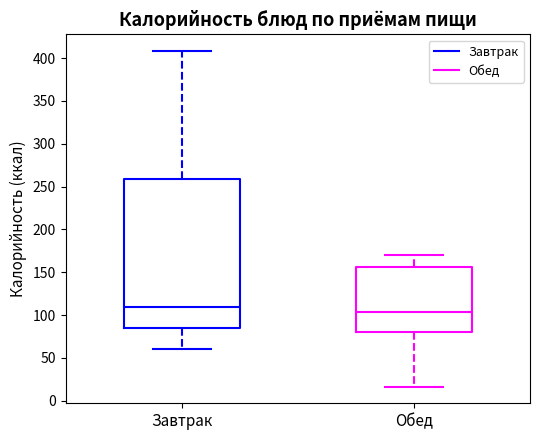

Where is the lower edge of the box for Обед on the y-axis? The values are not printed on the chart, so give them approximately, as read against the axis.

80